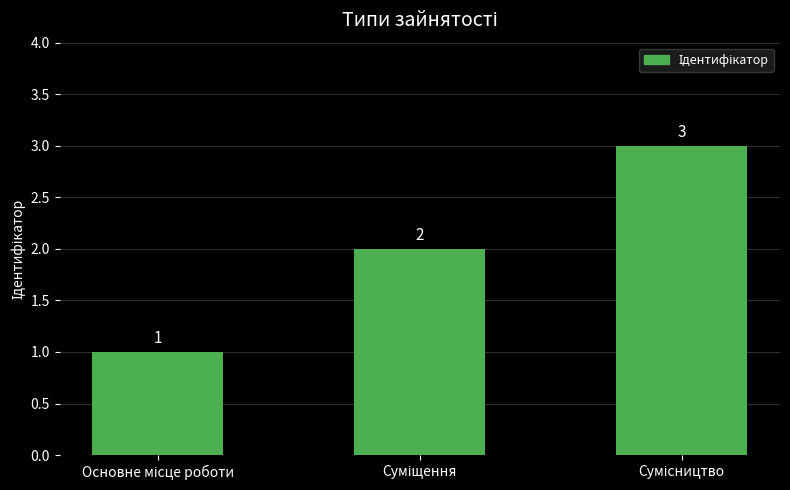

What is the value of the 1st bar from the left?

1